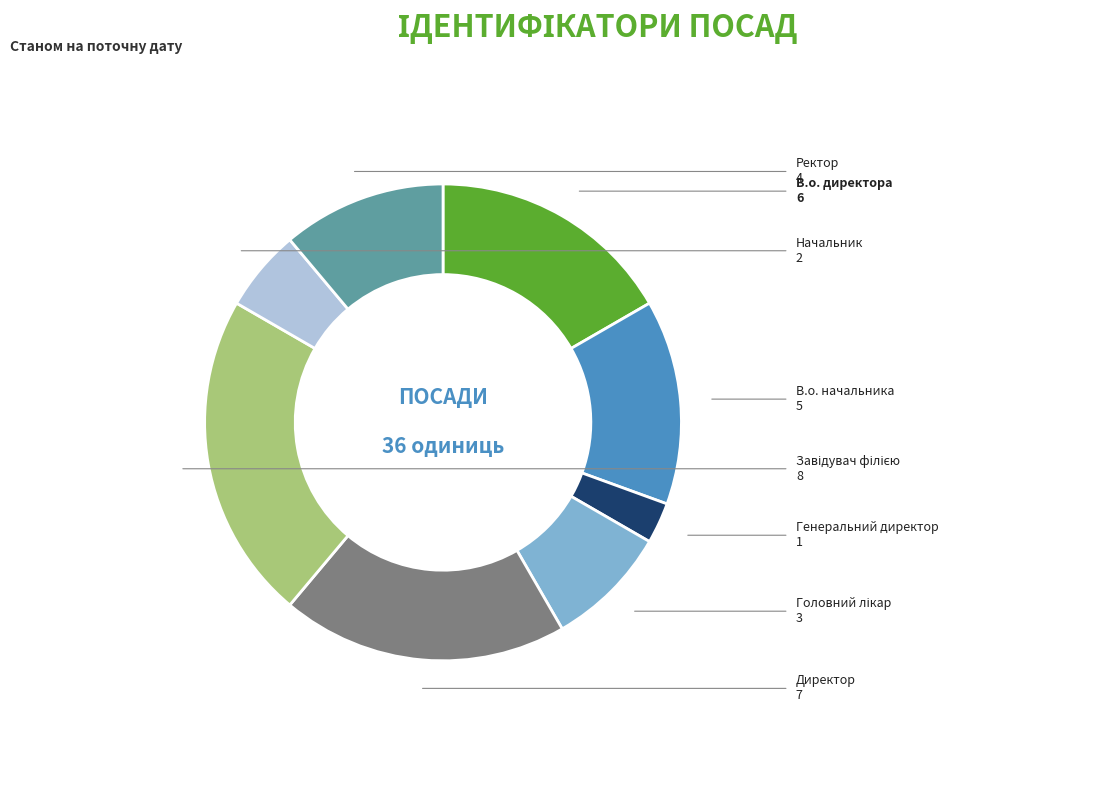

Is there a majority slice in this chart?

No